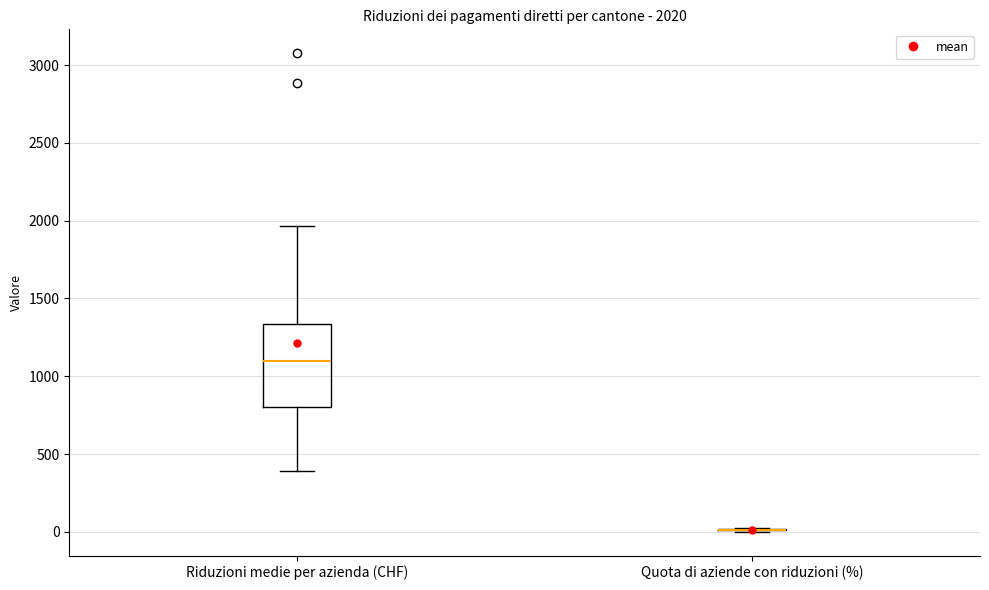

Comparing the boxes themselves (not the whiskers), which one is the tallest?

Riduzioni medie per azienda (CHF)